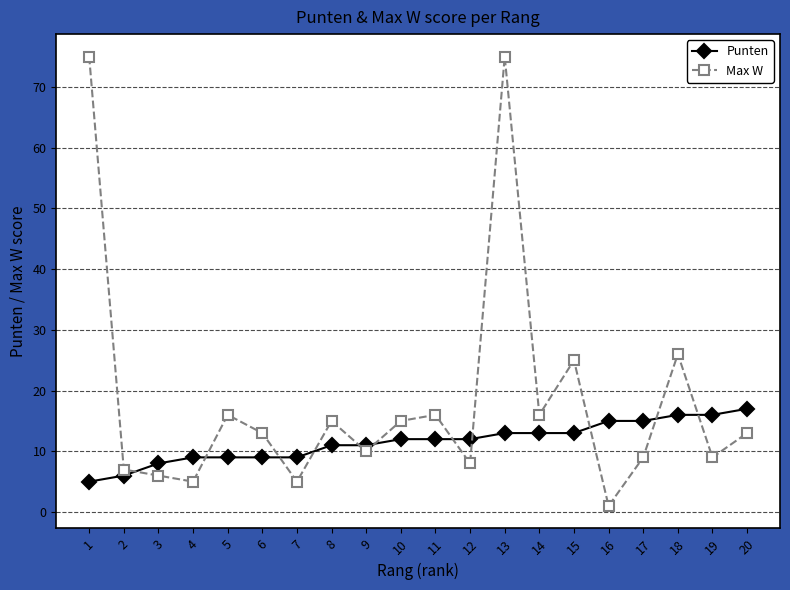

What is the lowest value of the Punten series?

5